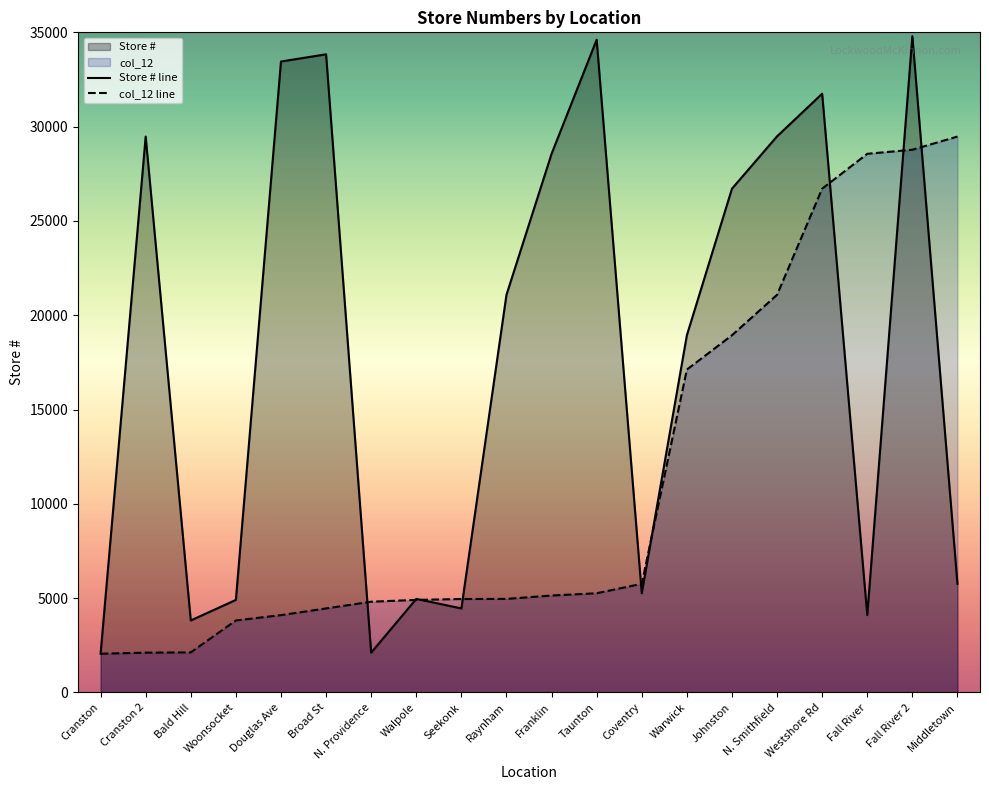

At which label is col_12 closest to 15764?

Warwick